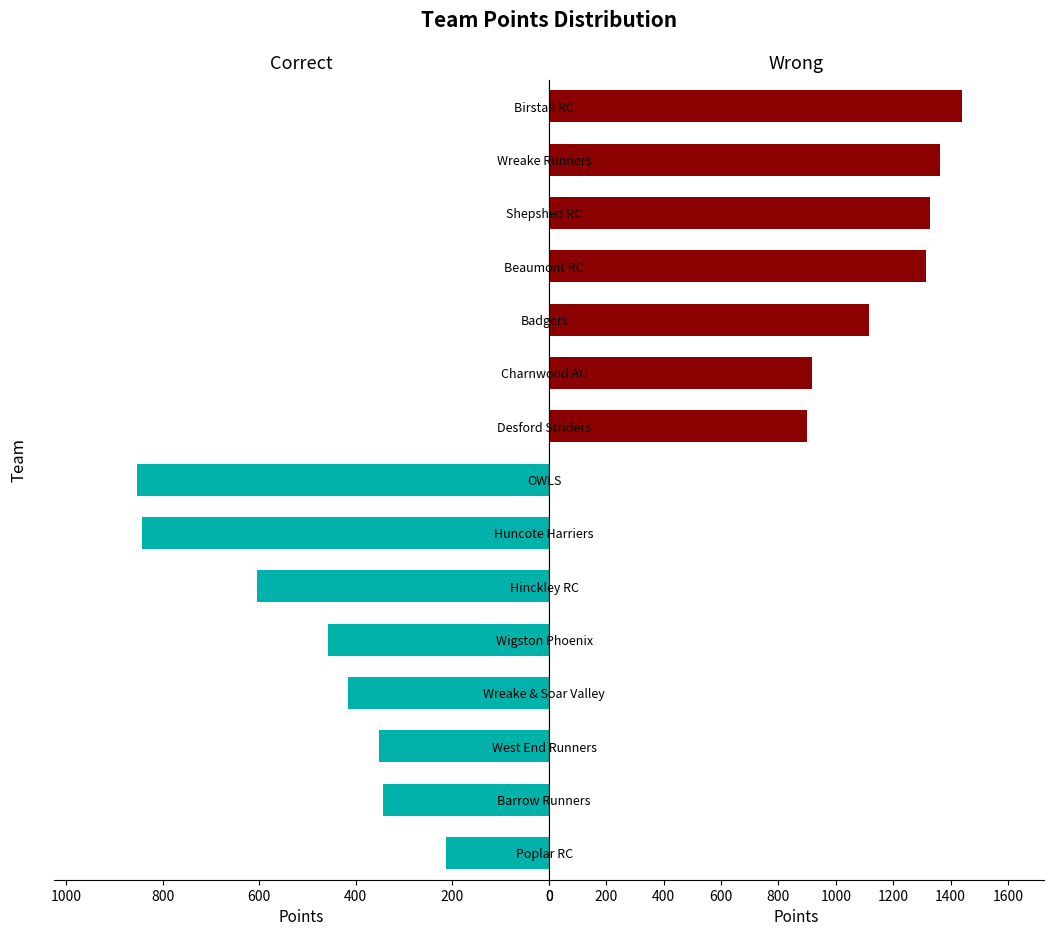

Are the bars horizontal?

Yes